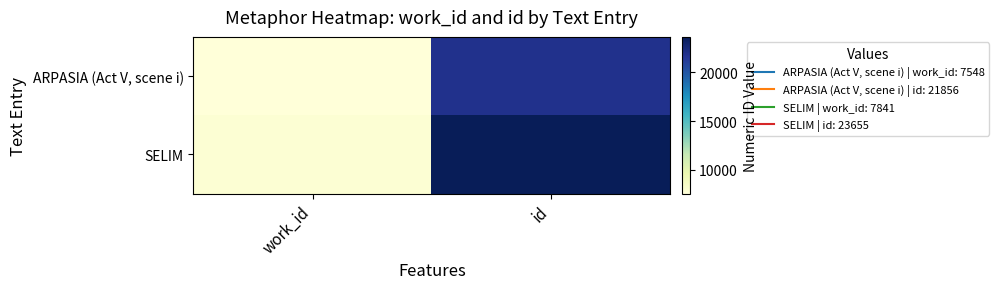

Reading left to right, transcribe all the data shown in this chart.

ARPASIA (Act V, scene i): work_id=7548	id=21856
SELIM: work_id=7841	id=23655